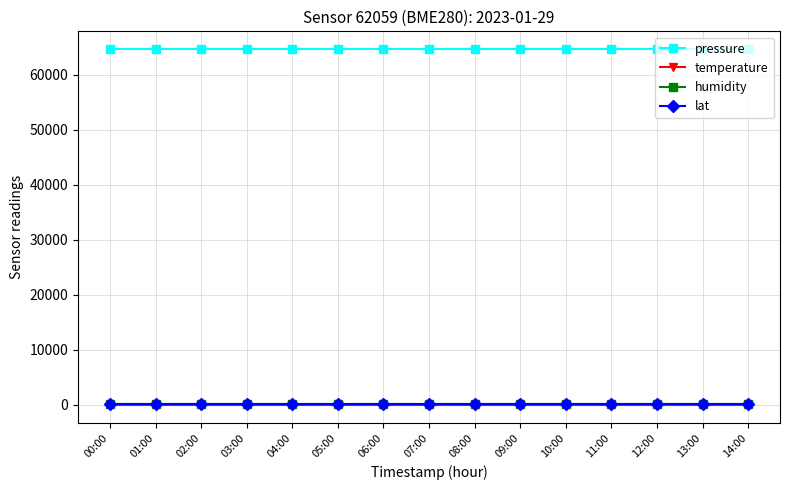

How many data points does each series have?

15